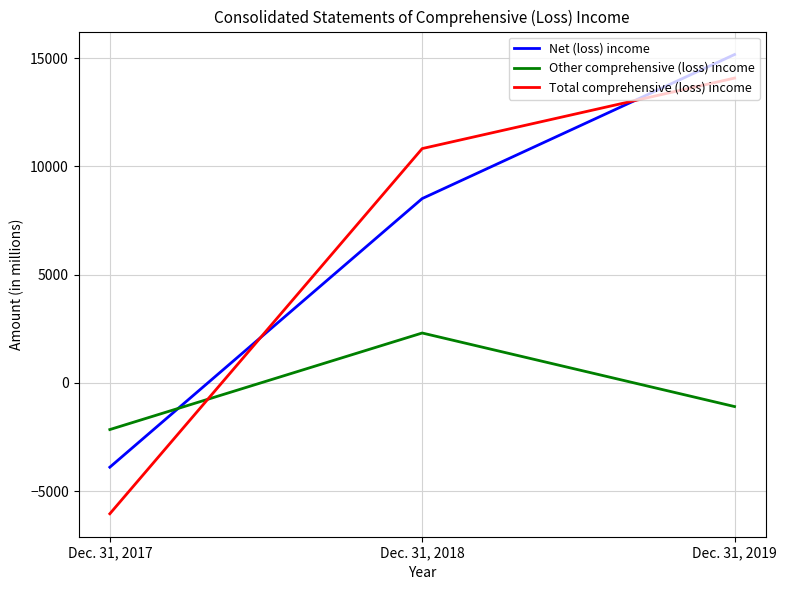

What is the difference between the Other comprehensive (loss) income values at Dec. 31, 2018 and Dec. 31, 2017?

4458